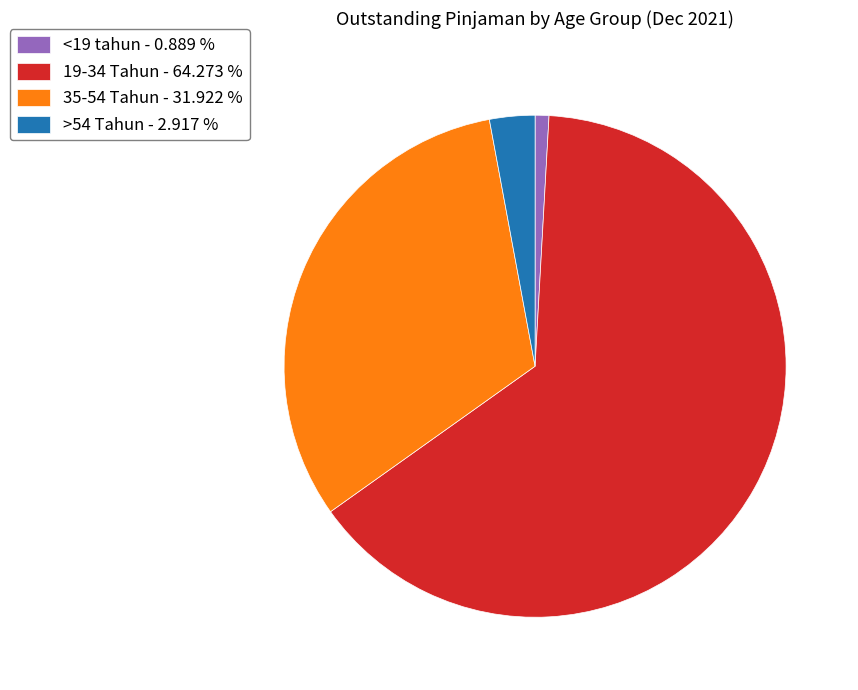

Between <19 tahun and 35-54 Tahun, which is larger?

35-54 Tahun